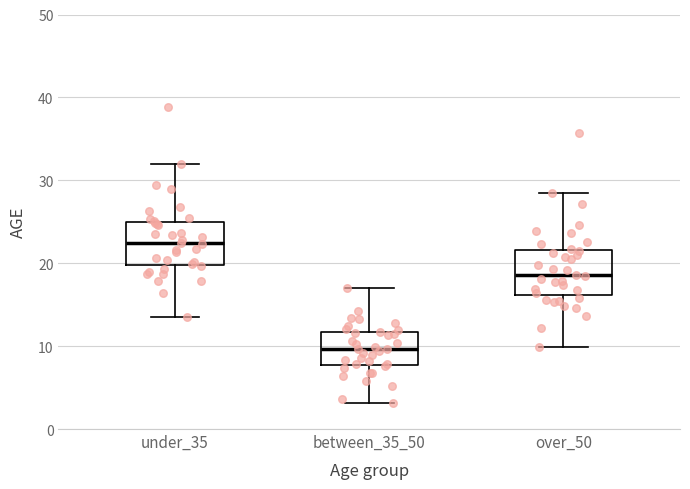

Reading left to right, transcribe this box plot: for each box, give where its median line is, the range the box spans, and where its two whiskers end, as read against the y-axis. The values are not printed on the chart, so give them approximately, as read against the axis.

under_35: median 22, box 20 to 25, whiskers 14 to 32
between_35_50: median 10, box 8 to 12, whiskers 3 to 17
over_50: median 19, box 16 to 22, whiskers 10 to 28